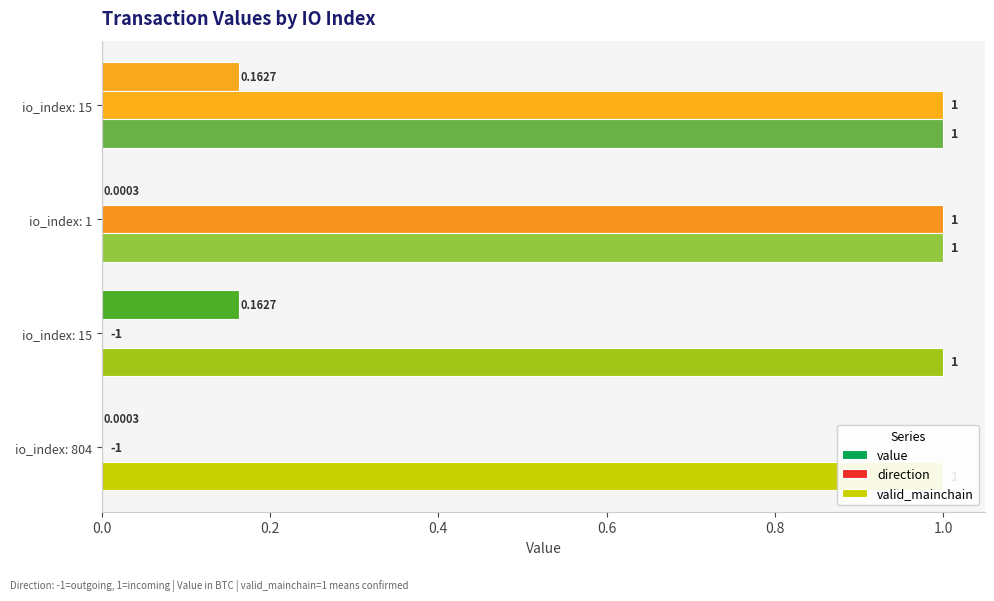

What is the value of the value bar at the 2nd from the left?

0.2